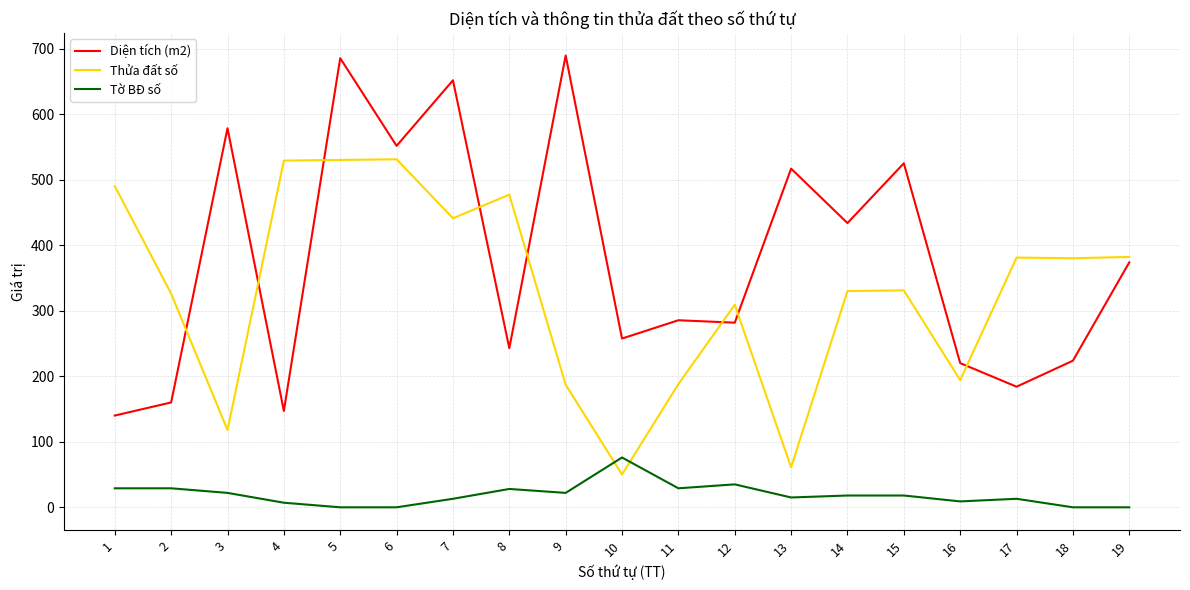

Rank the series by their maximum value, from highest to lowest.

Diện tích (m2), Thửa đất số, Tờ BĐ số